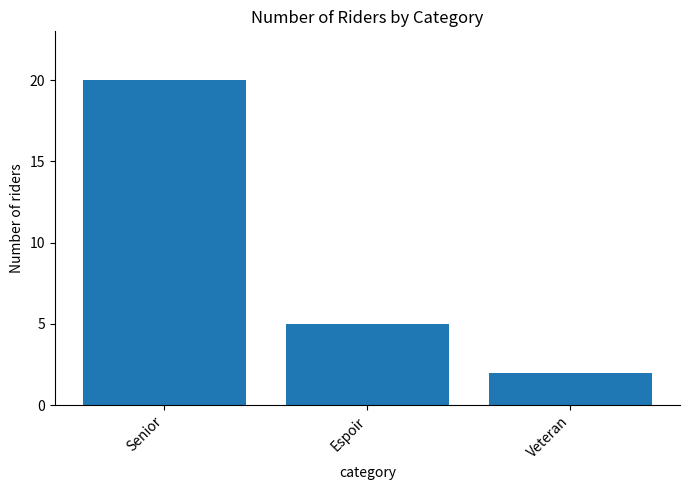

At which category does the chart reach its peak across all series?

Senior